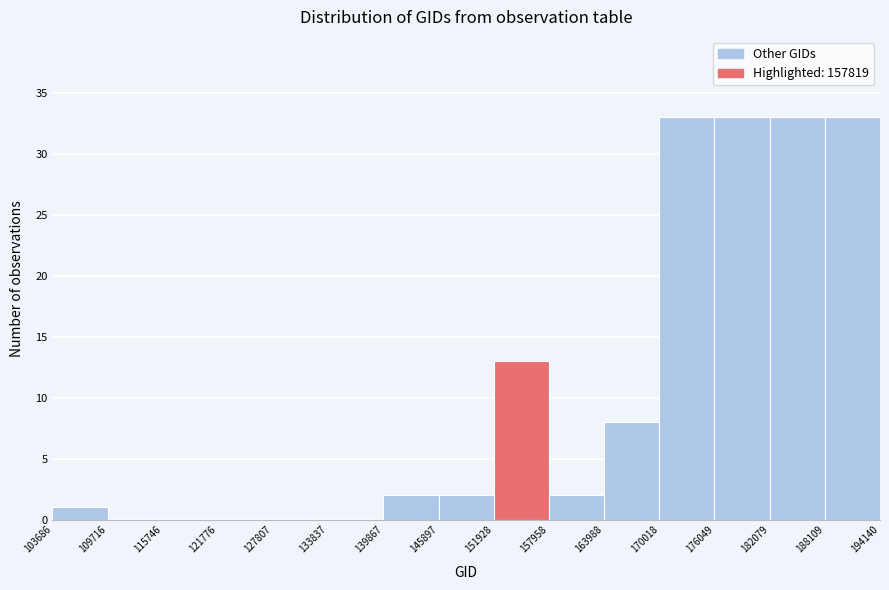

How tall is the bar that spans 188109 to 194140 on the x-axis? The values are not printed on the chart, so give them approximately, as read against the axis.

33